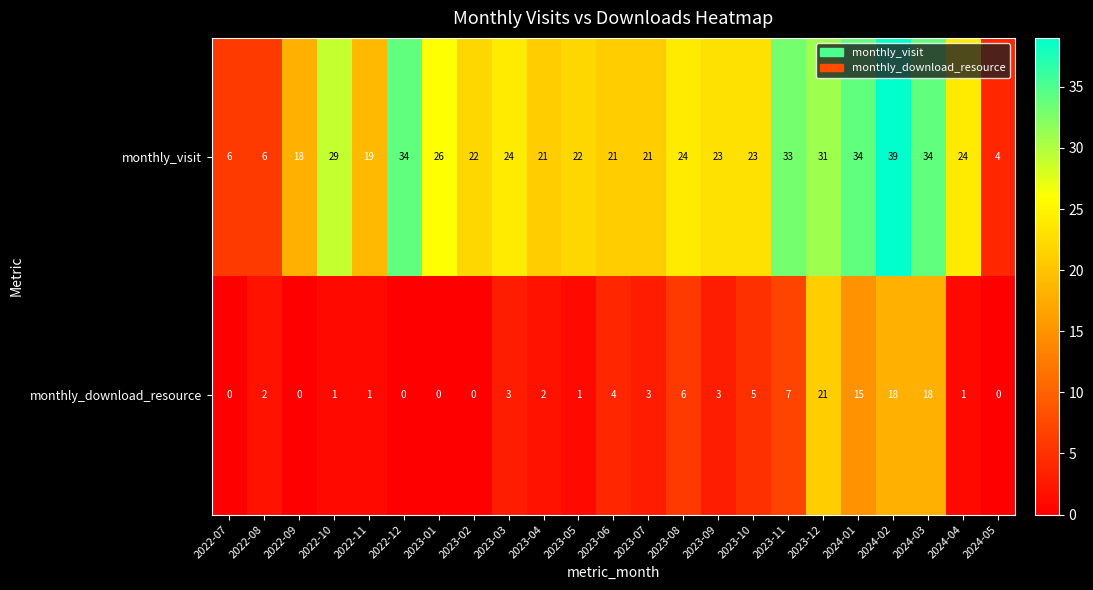

Which category has the highest value in the monthly_download_resource series?

2023-12